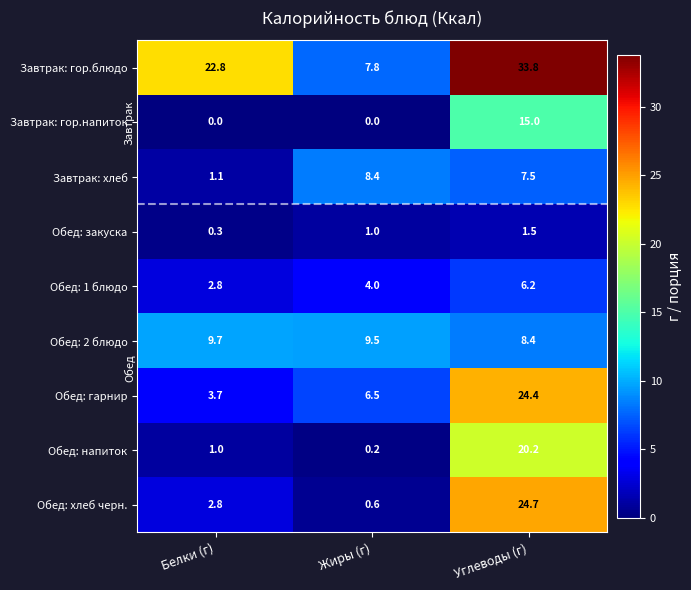

Reading left to right, list all the values displayed in this chart.

Завтрак: гор.блюдо: Белки (г)=22.8	Жиры (г)=7.8	Углеводы (г)=33.8
Завтрак: гор.напиток: Белки (г)=0.0	Жиры (г)=0.0	Углеводы (г)=15.0
Завтрак: хлеб: Белки (г)=1.1	Жиры (г)=8.4	Углеводы (г)=7.5
Обед: закуска: Белки (г)=0.3	Жиры (г)=1.0	Углеводы (г)=1.5
Обед: 1 блюдо: Белки (г)=2.8	Жиры (г)=4.0	Углеводы (г)=6.2
Обед: 2 блюдо: Белки (г)=9.7	Жиры (г)=9.5	Углеводы (г)=8.4
Обед: гарнир: Белки (г)=3.7	Жиры (г)=6.5	Углеводы (г)=24.4
Обед: напиток: Белки (г)=1.0	Жиры (г)=0.2	Углеводы (г)=20.2
Обед: хлеб черн.: Белки (г)=2.8	Жиры (г)=0.6	Углеводы (г)=24.7